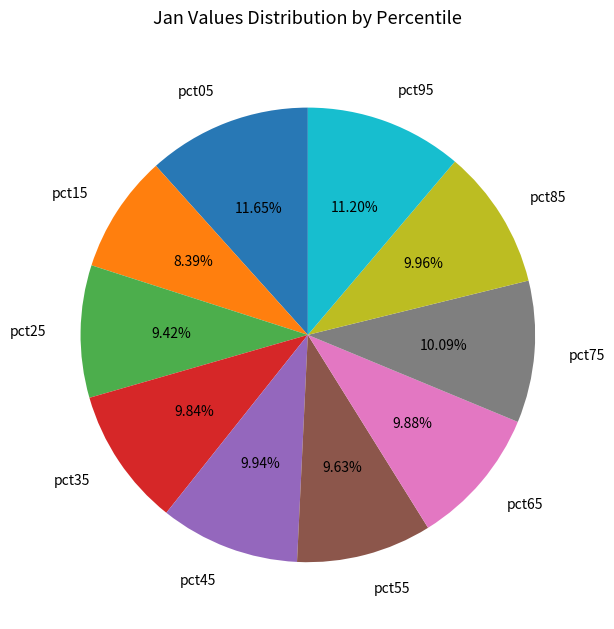

Count the number of slices in the pie.

10